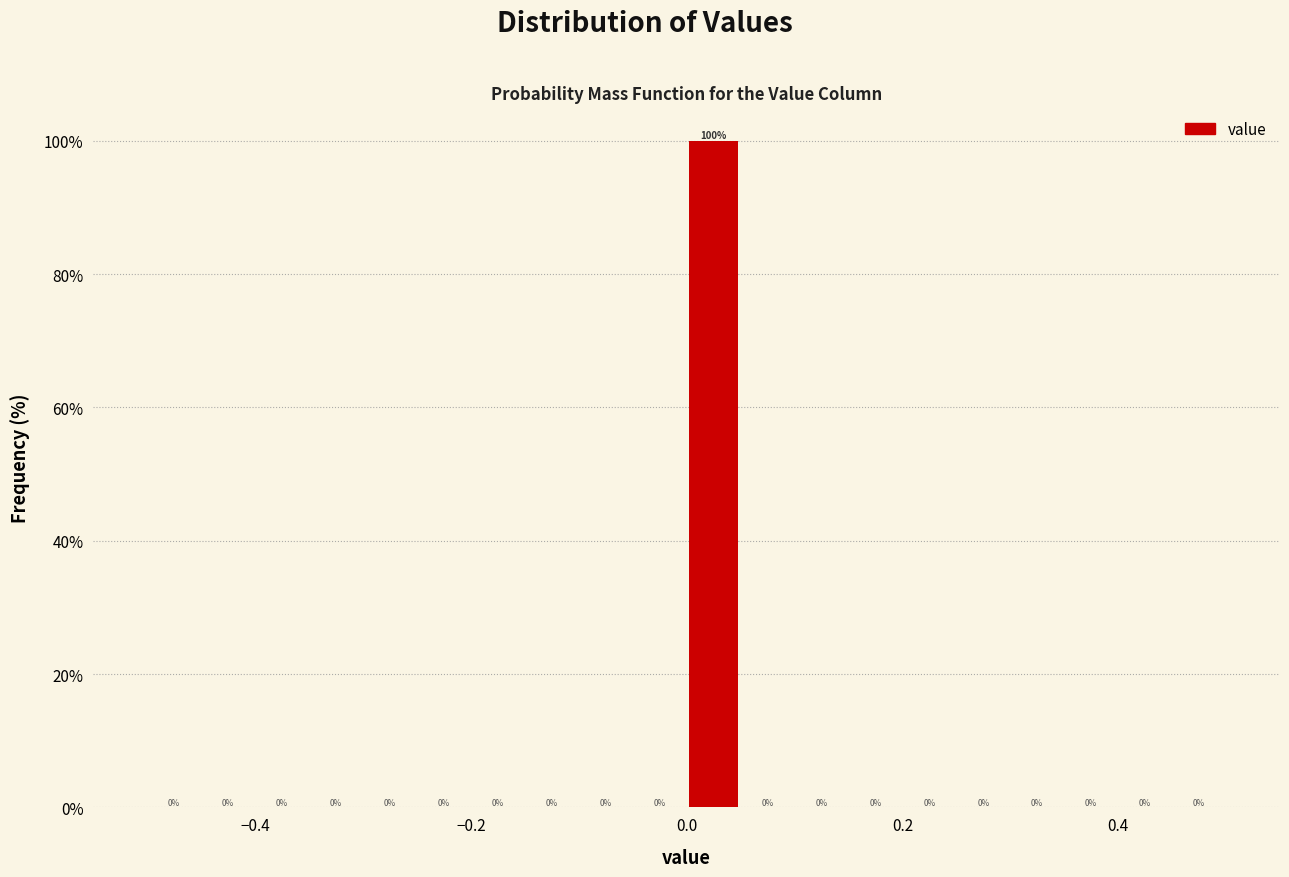

Around what value on the x-axis is the tallest bar? Give the approximate position of its centre, as read against the axis.

0.02